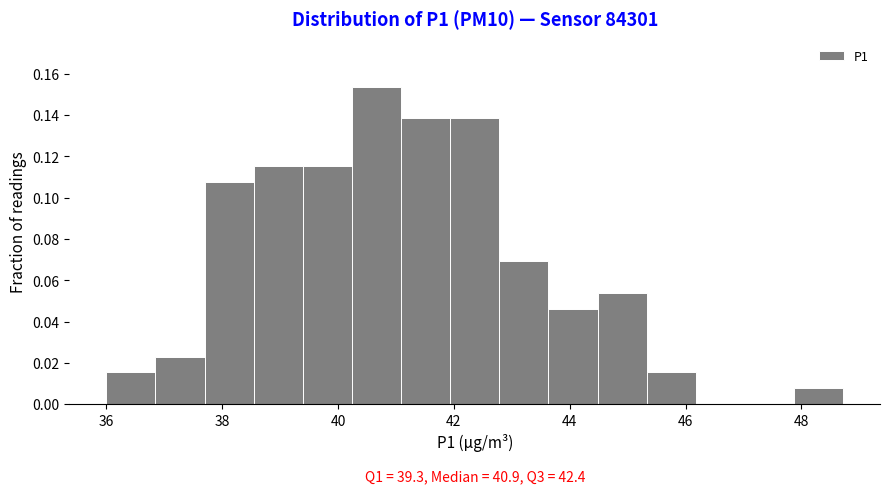

Over which range of the x-axis is the bar tallest?

40.2 to 41.0